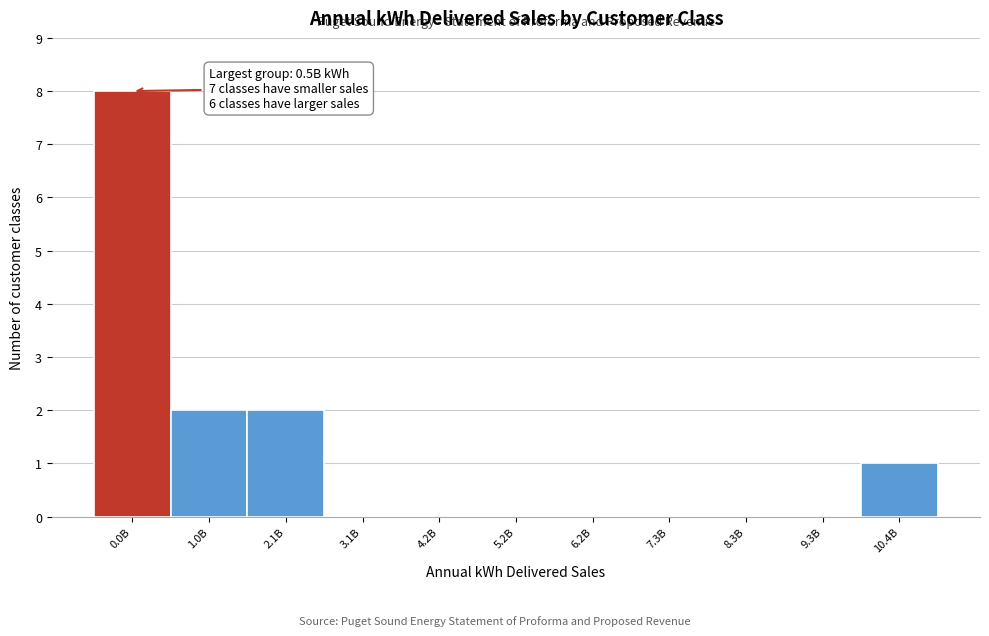

Reading right to left, list all the values displayed in this chart.

10.4B=1	9.3B=0	8.3B=0	7.3B=0	6.2B=0	5.2B=0	4.2B=0	3.1B=0	2.1B=2	1.0B=2	0.0B=8